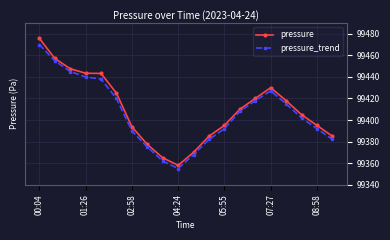

What is the smallest value displayed?

99355.0